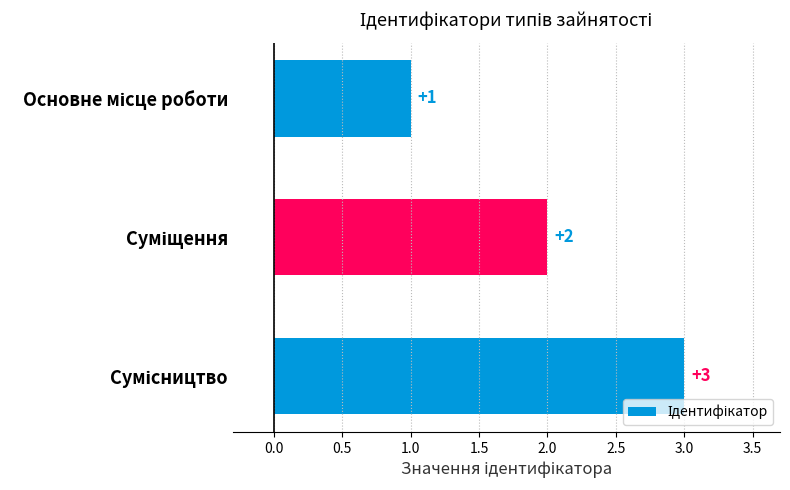

What is the value of the 3rd bar from the top?

3